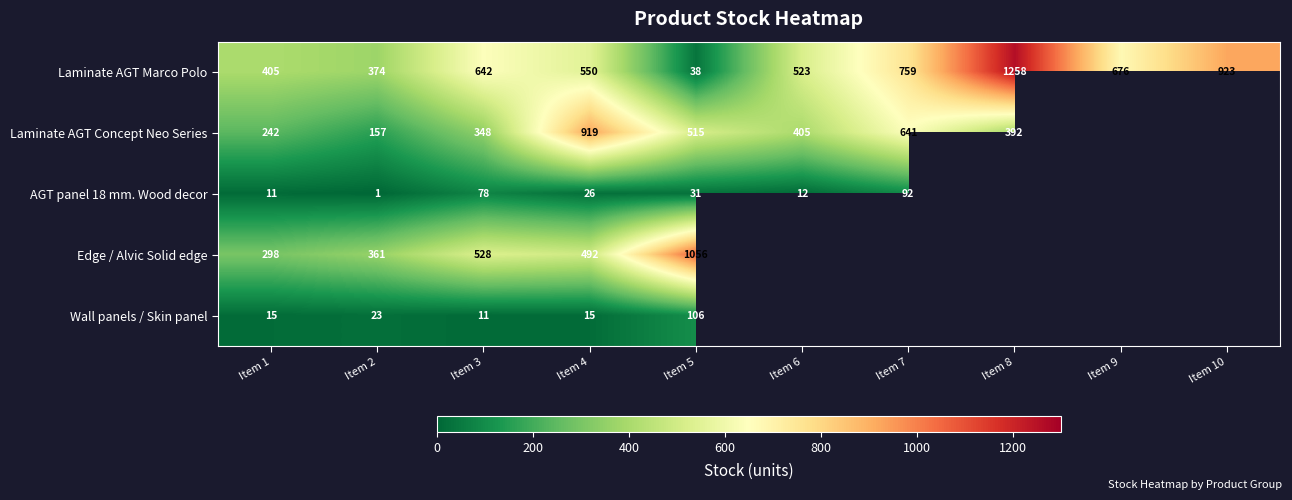

Which has a higher value, Item 7 or Item 2?

Item 7